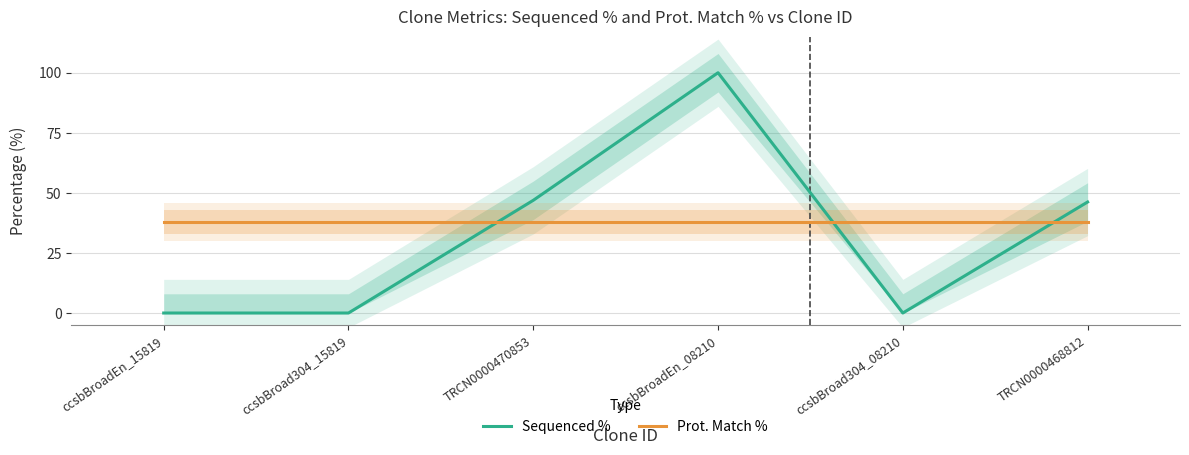

List the labels in order of Prot. Match % value, smallest first.

ccsbBroadEn_15819, ccsbBroad304_15819, TRCN0000470853, ccsbBroadEn_08210, ccsbBroad304_08210, TRCN0000468812